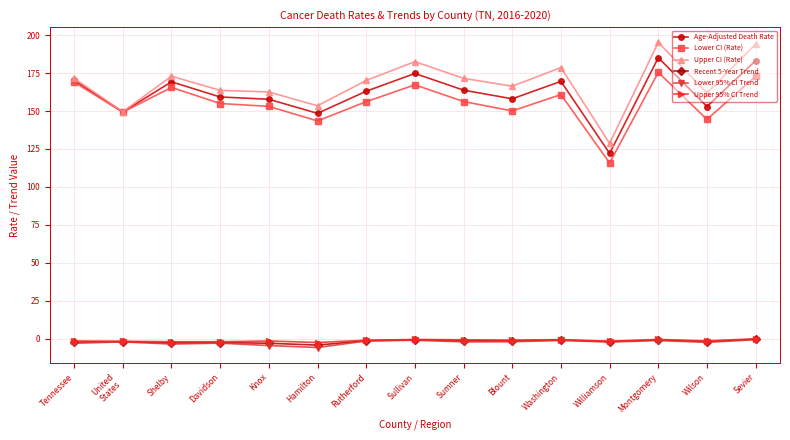

What is the spread (max minus min) of values at Knox?

167.2